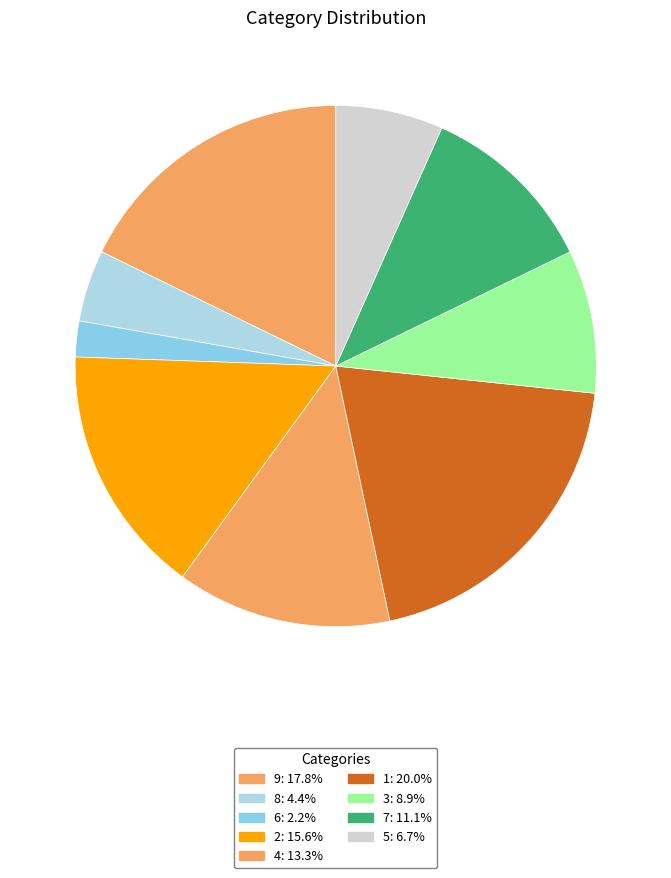

Do 2 and 3 together represent more than half of the pie?

No